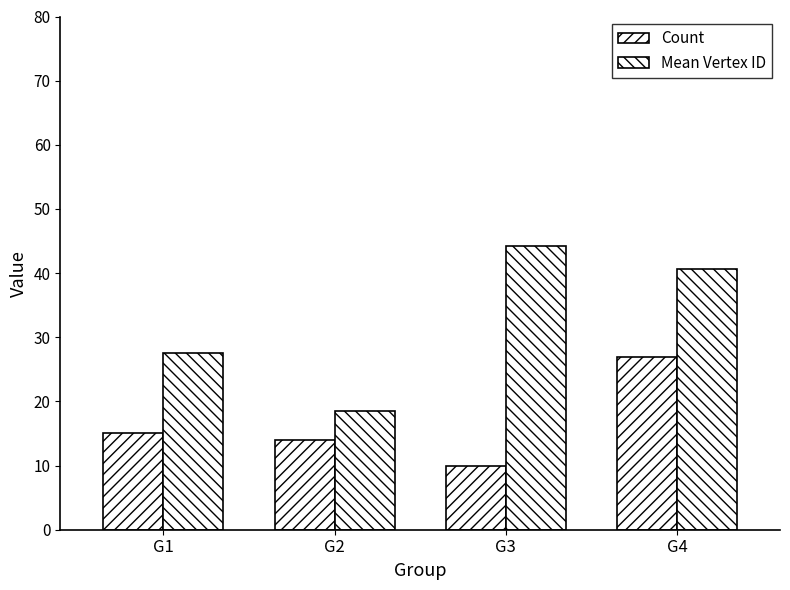

How many values in the Mean Vertex ID series are below 40?

2